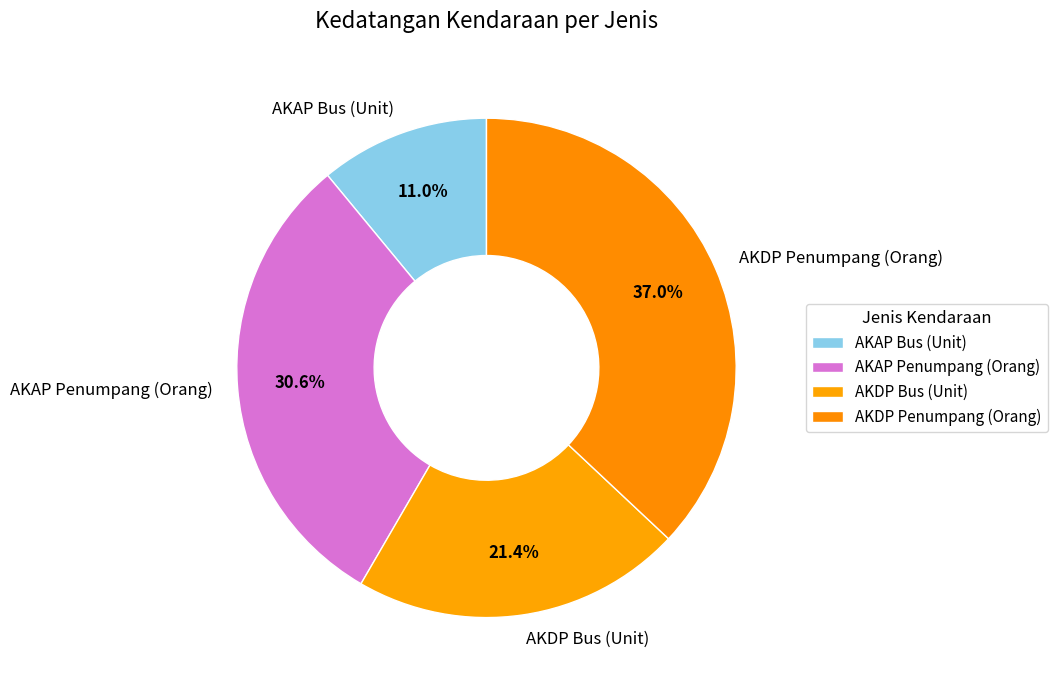

What is the total percentage of AKDP Bus (Unit) and AKAP Penumpang (Orang)?

52.0%